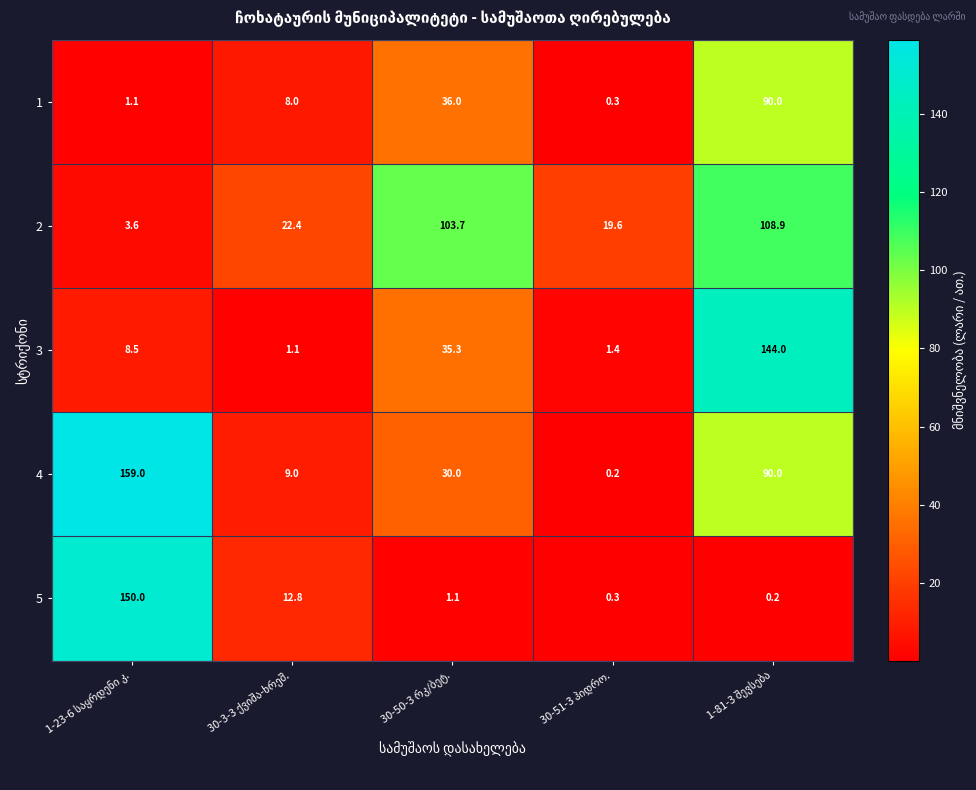

What is the average value of the 3 series?

38.1